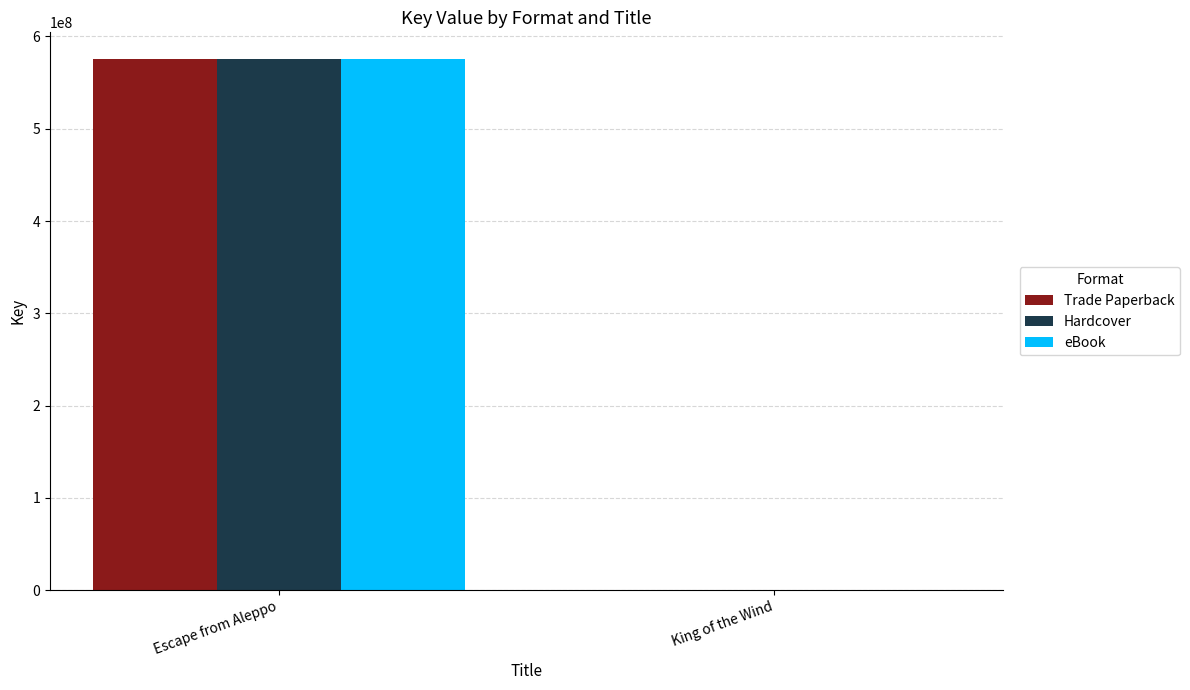

True or false: Trade Paperback has a value of 859596982 at Escape from Aleppo.

False